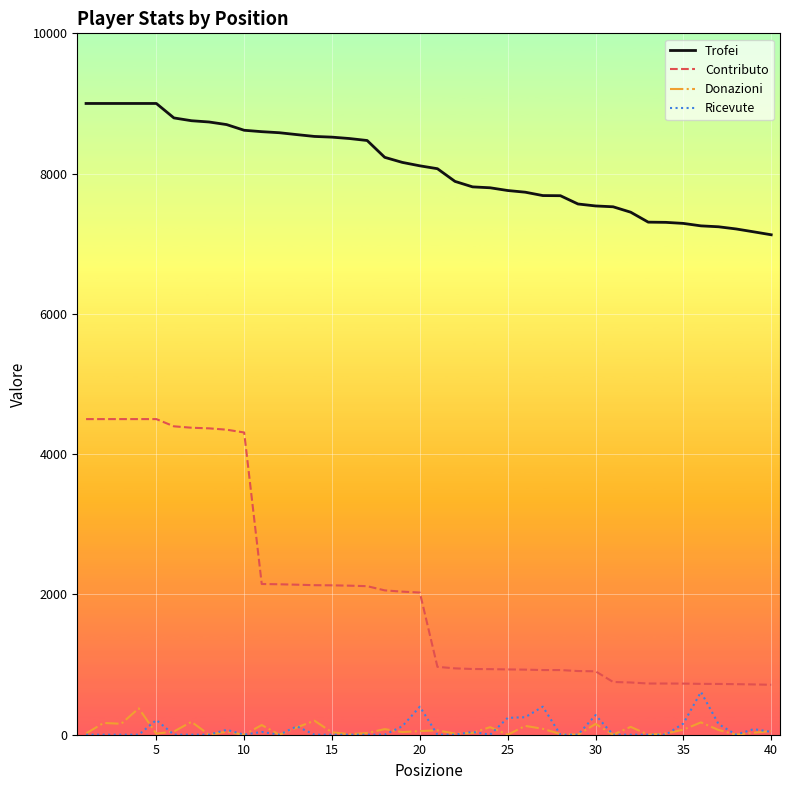

Which series has the largest total across all categories?

Trofei